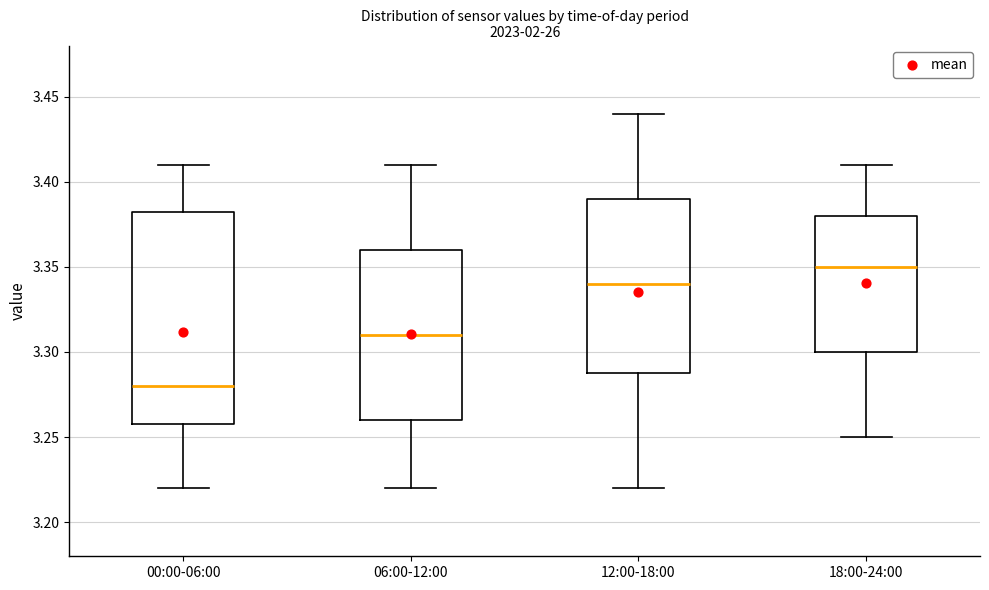

Comparing the boxes themselves (not the whiskers), which one is the tallest?

00:00-06:00